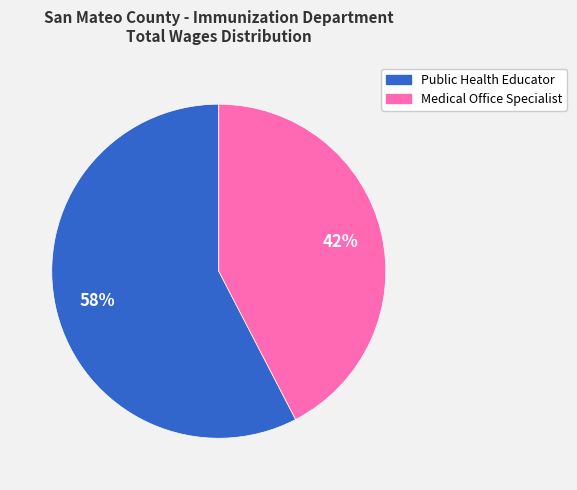

Does Medical Office Specialist represent more than half of the total?

No